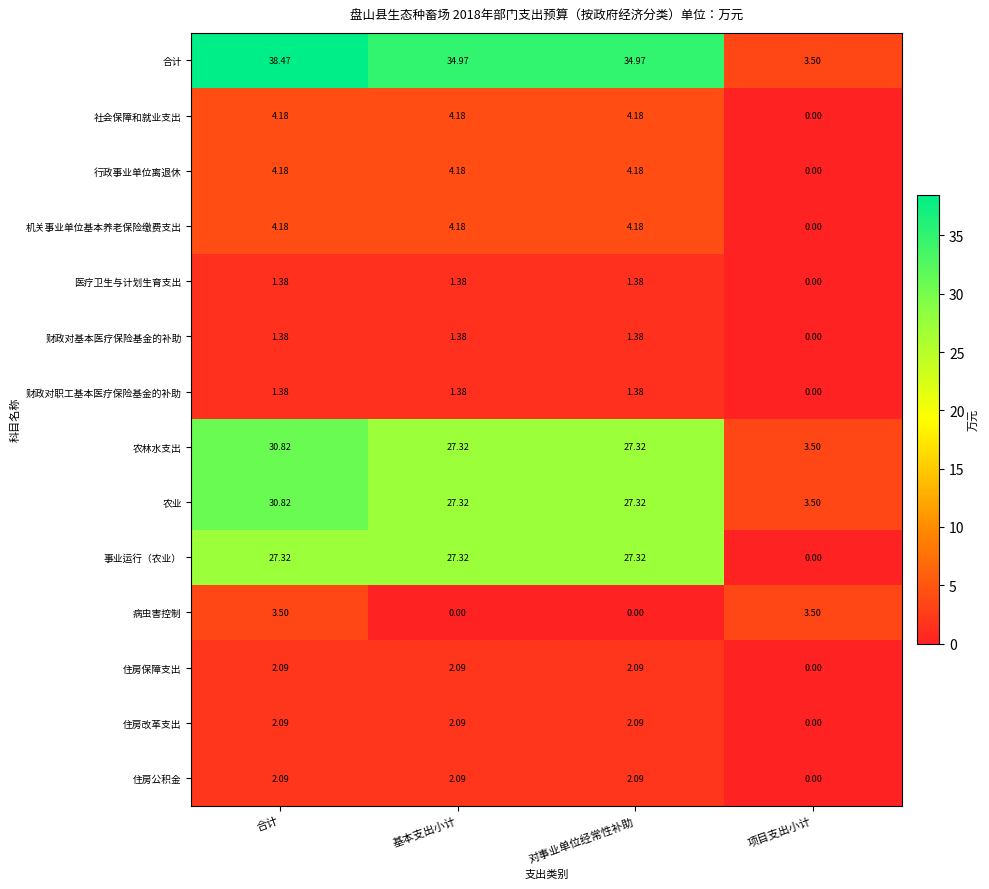

Between 合计 and 项目支出小计, which series saw the biggest shift?

合计